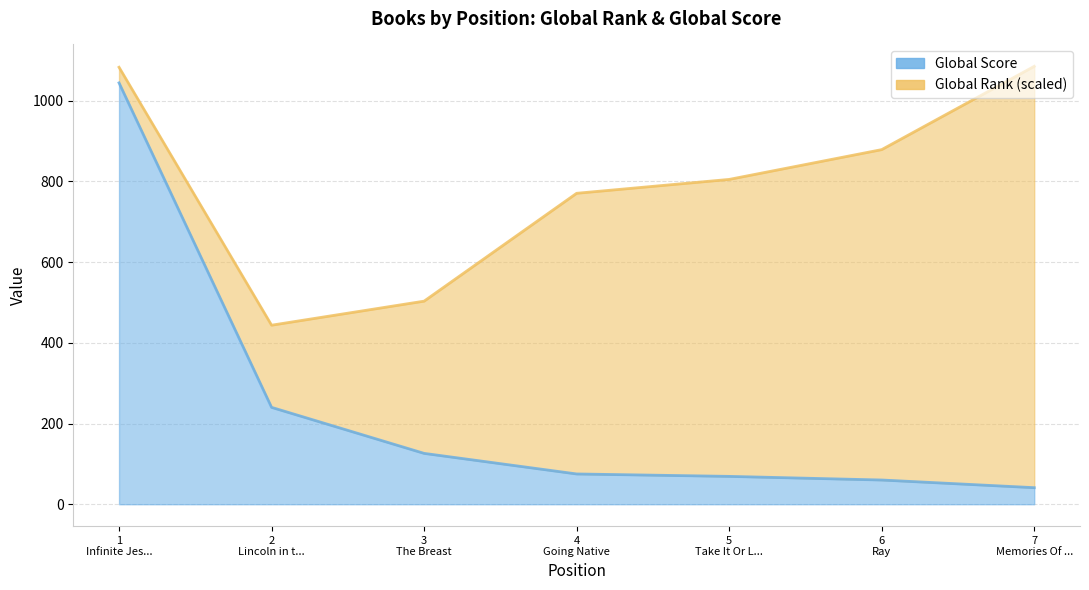

What is the maximum value for Global Score?

1044.0